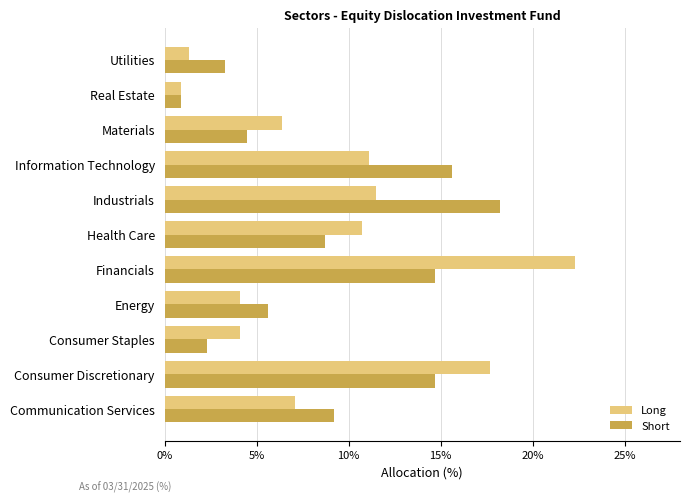

List the series in order of their peak value, highest first.

Long, Short